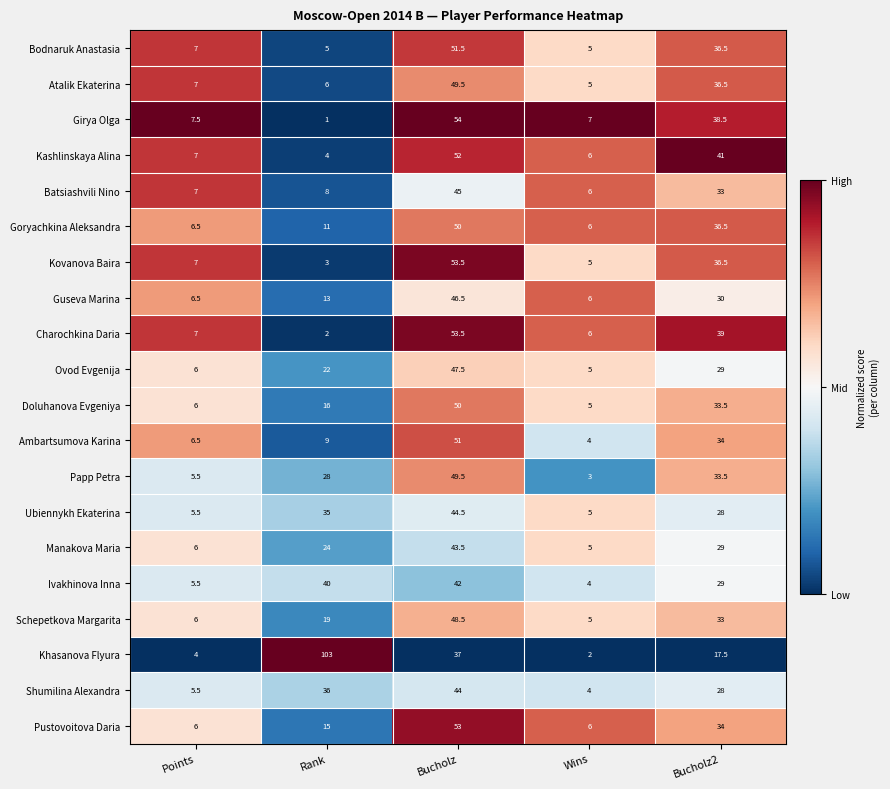

Which series has the widest spread of values?

Khasanova Flyura